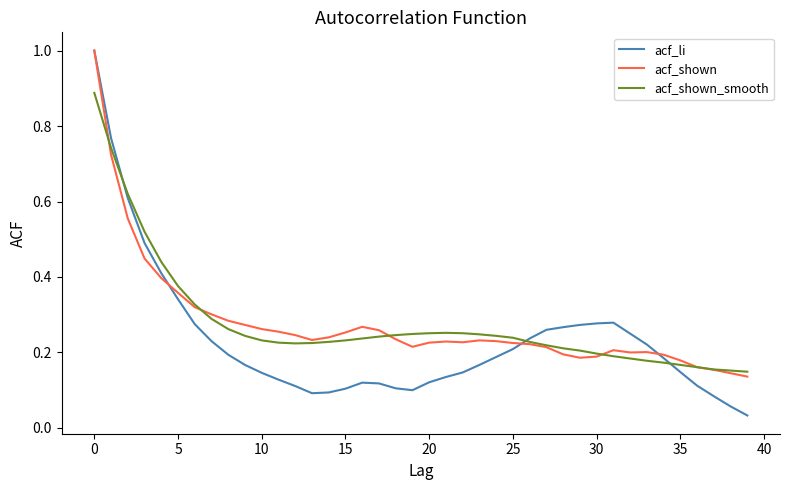

Which series has the largest range (max minus min)?

acf_li